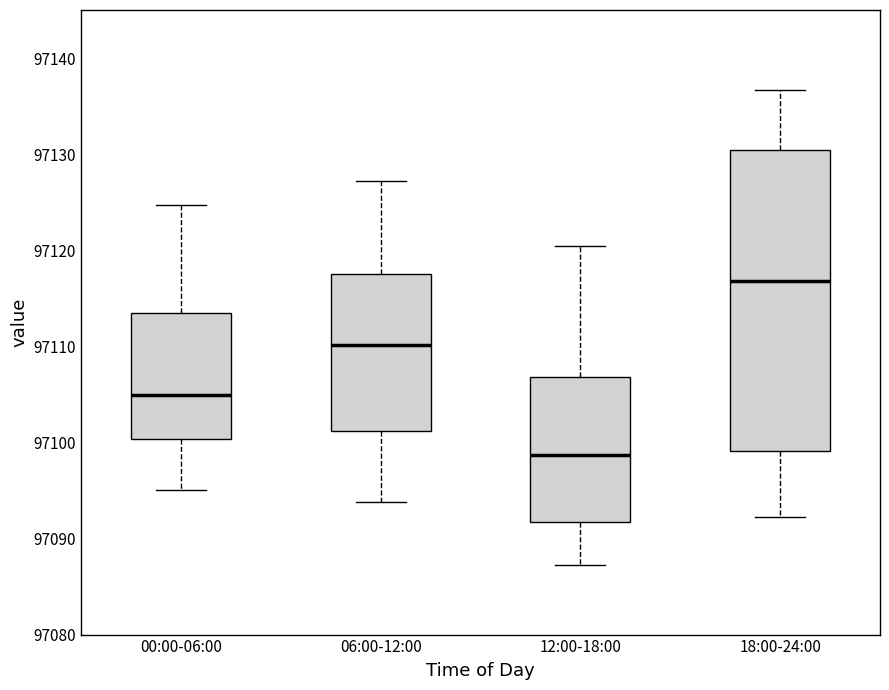

Which box's median line is the highest?

18:00-24:00